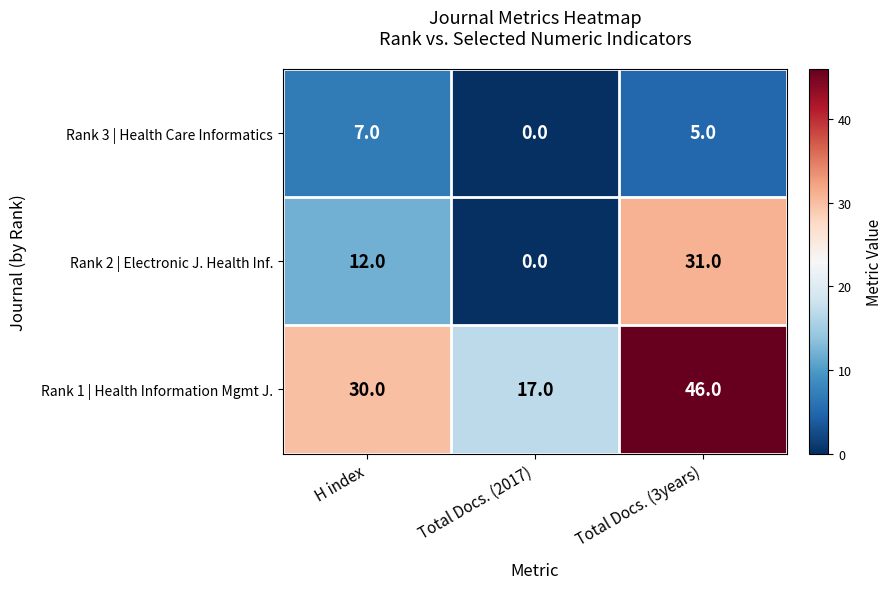

Which label corresponds to the largest value in the chart?

Total Docs. (3years)